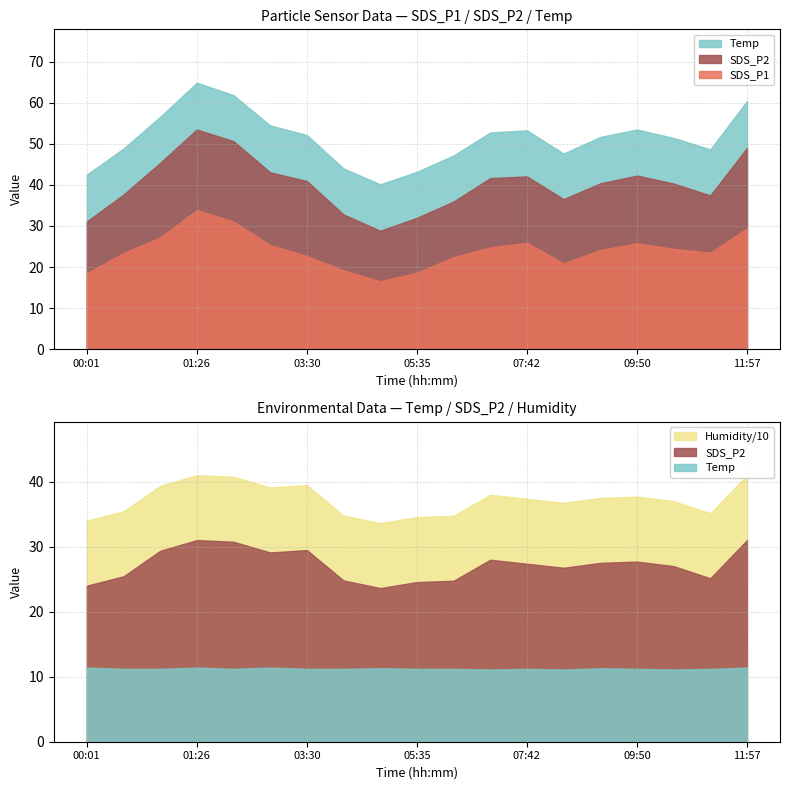

Where is the first local minimum for SDS_P2?

02:47